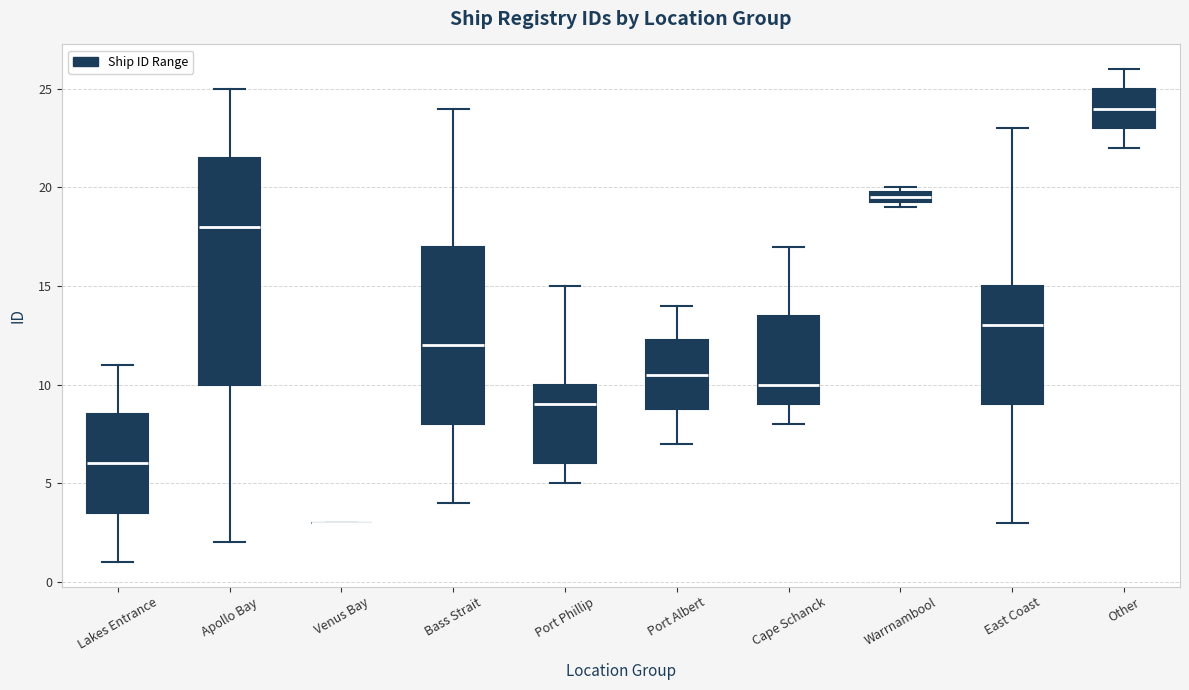

Which box is the tallest, from its lower edge to its upper edge?

Apollo Bay